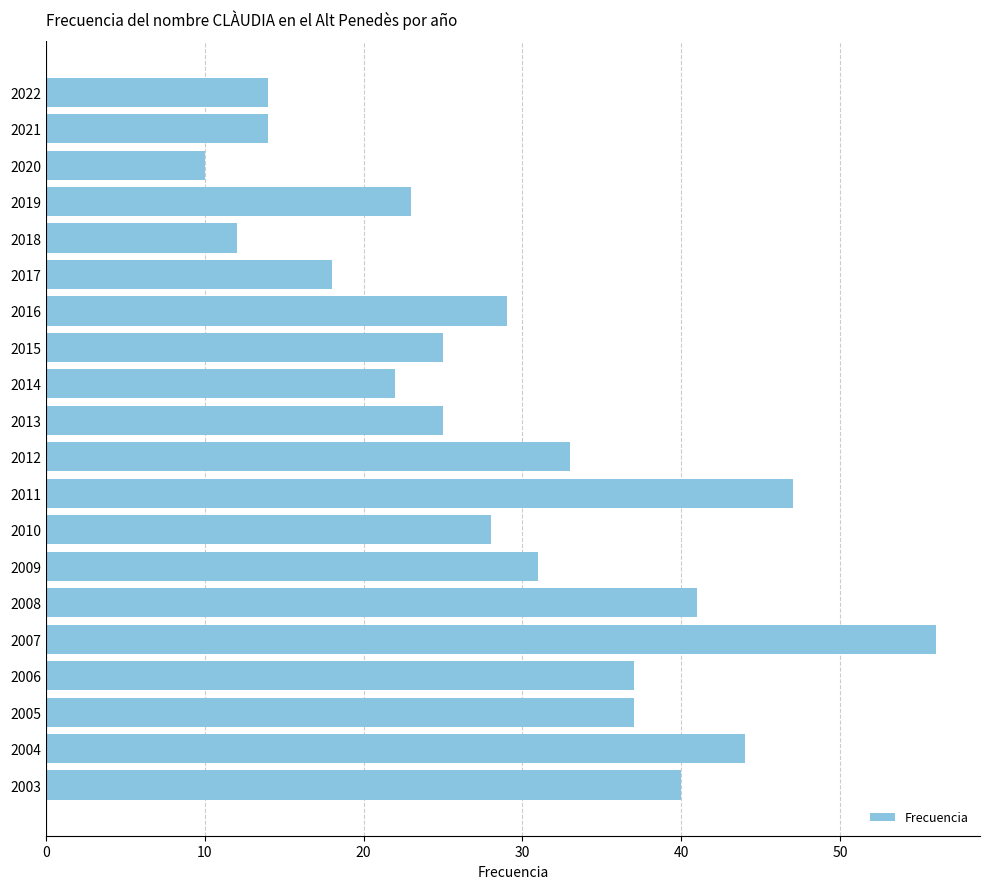

Reading top to bottom, list all the values displayed in this chart.

2022=14	2021=14	2020=10	2019=23	2018=12	2017=18	2016=29	2015=25	2014=22	2013=25	2012=33	2011=47	2010=28	2009=31	2008=41	2007=56	2006=37	2005=37	2004=44	2003=40